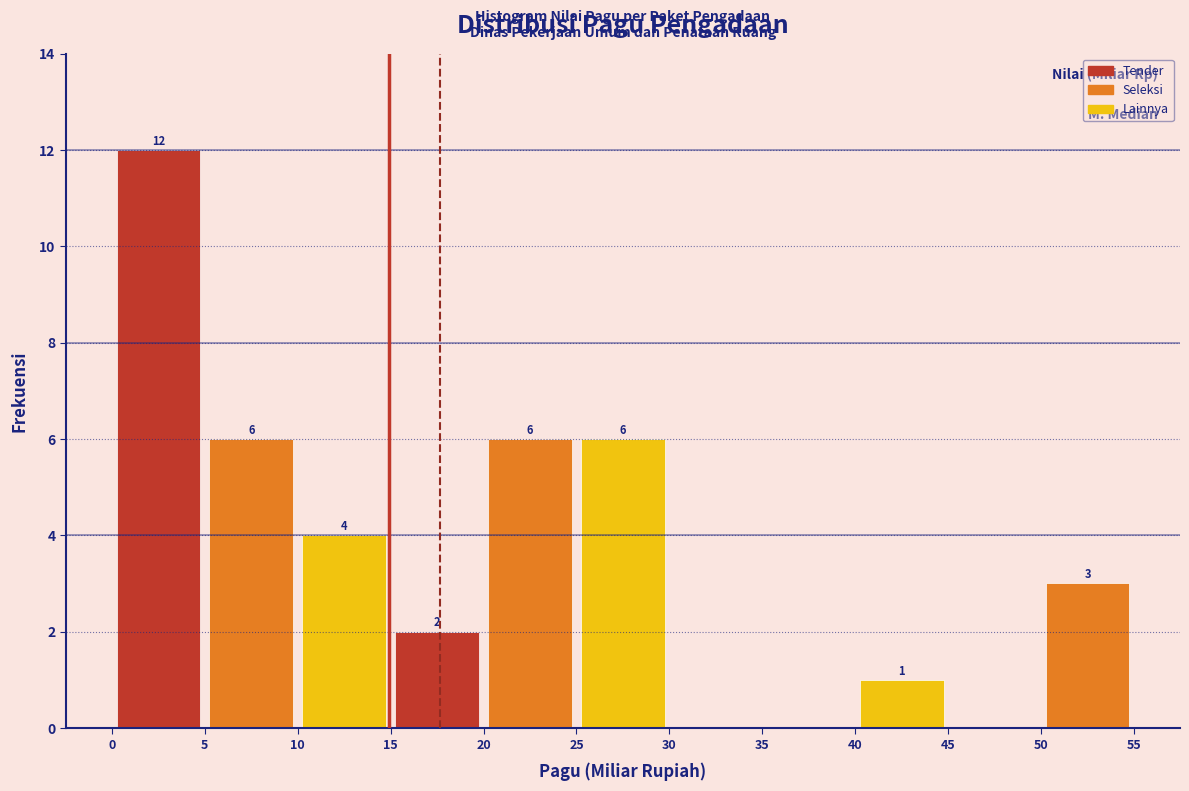

Which range on the x-axis has the tallest bar?

0 to 5